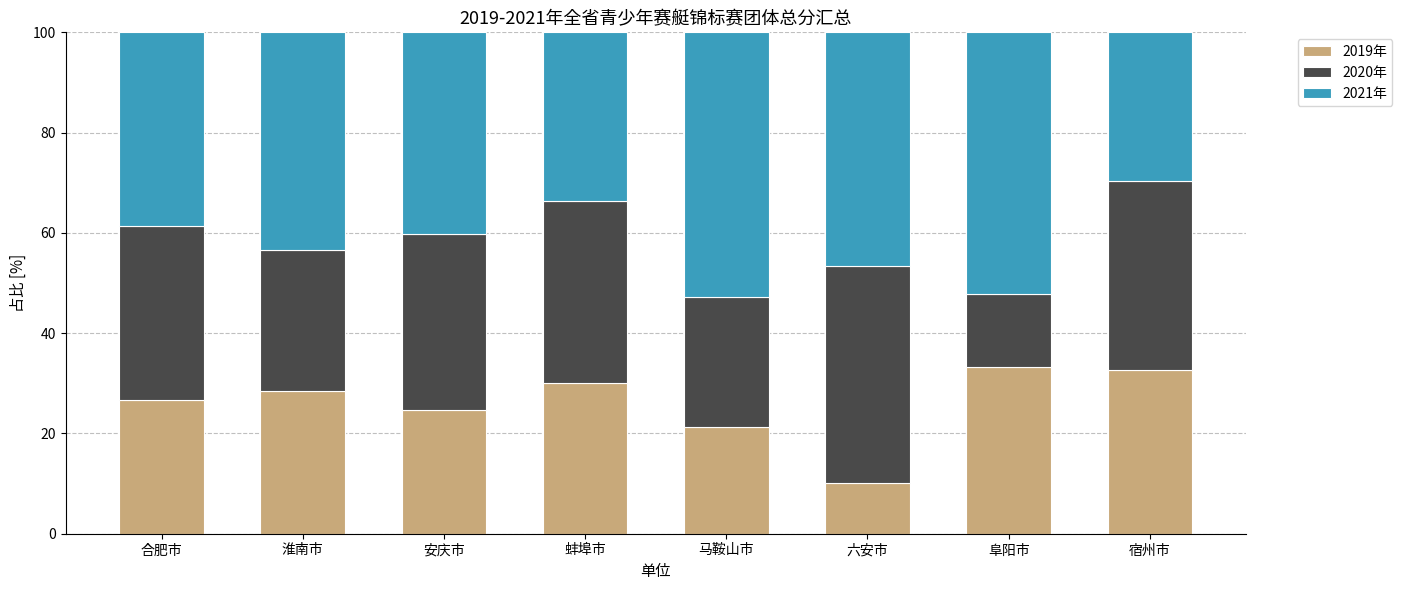

What is the average value of the 2019年 series?

25.9